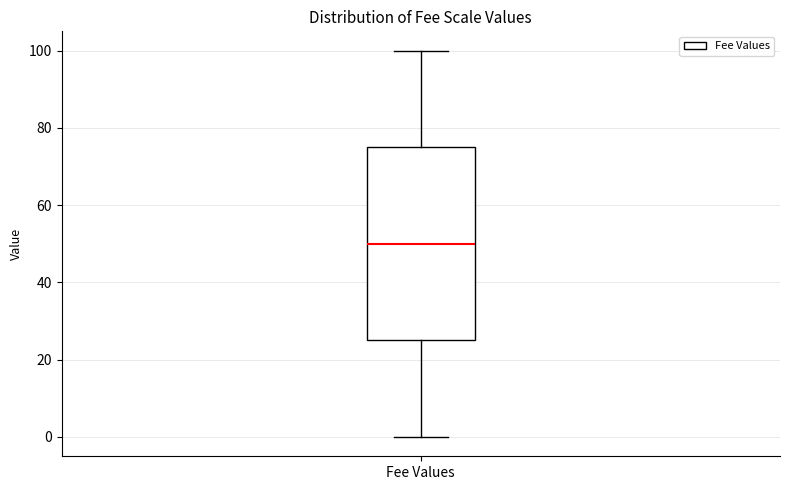

Where does the median line of the box for Fee Values sit on the y-axis? The values are not printed on the chart, so give them approximately, as read against the axis.

50